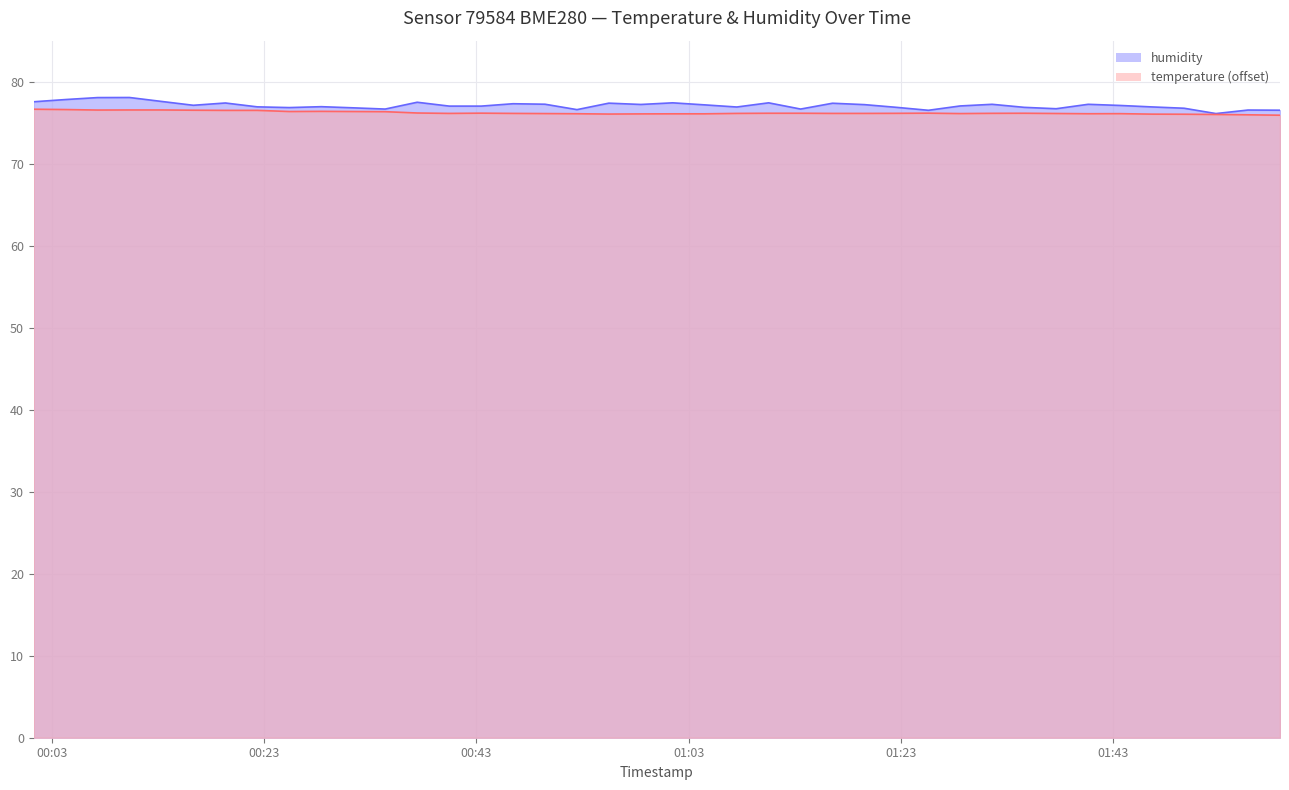

What is the label of the 38th point from the left?

2023-12-04T01:52:40